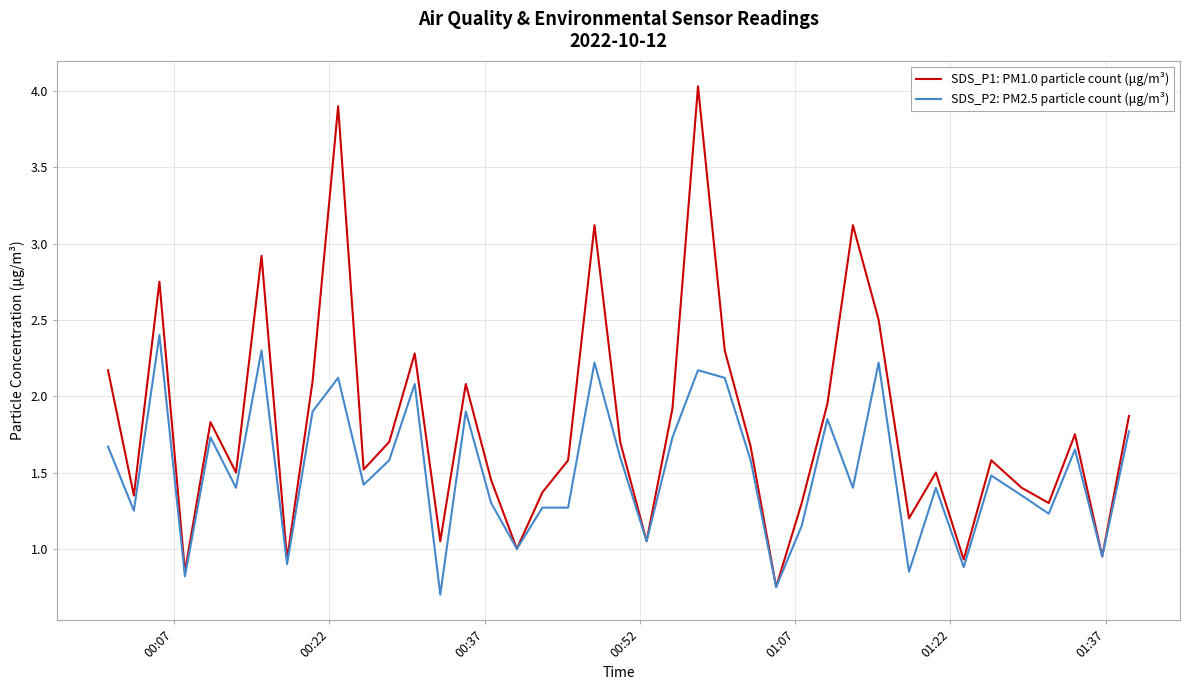

What is the smallest value displayed?

0.7